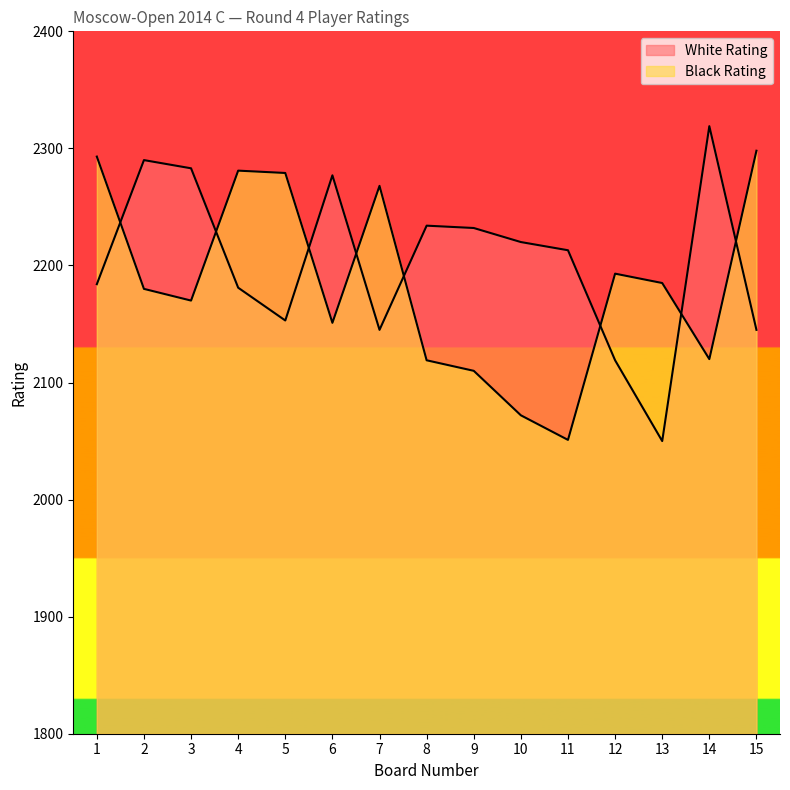

Where do Black Rating and White Rating first cross each other?

1 and 2